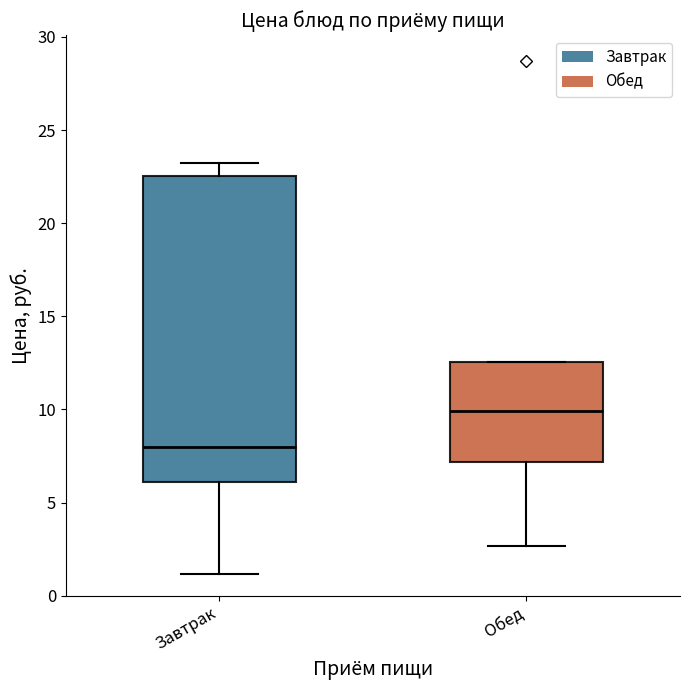

Which box's median line is the lowest?

Завтрак